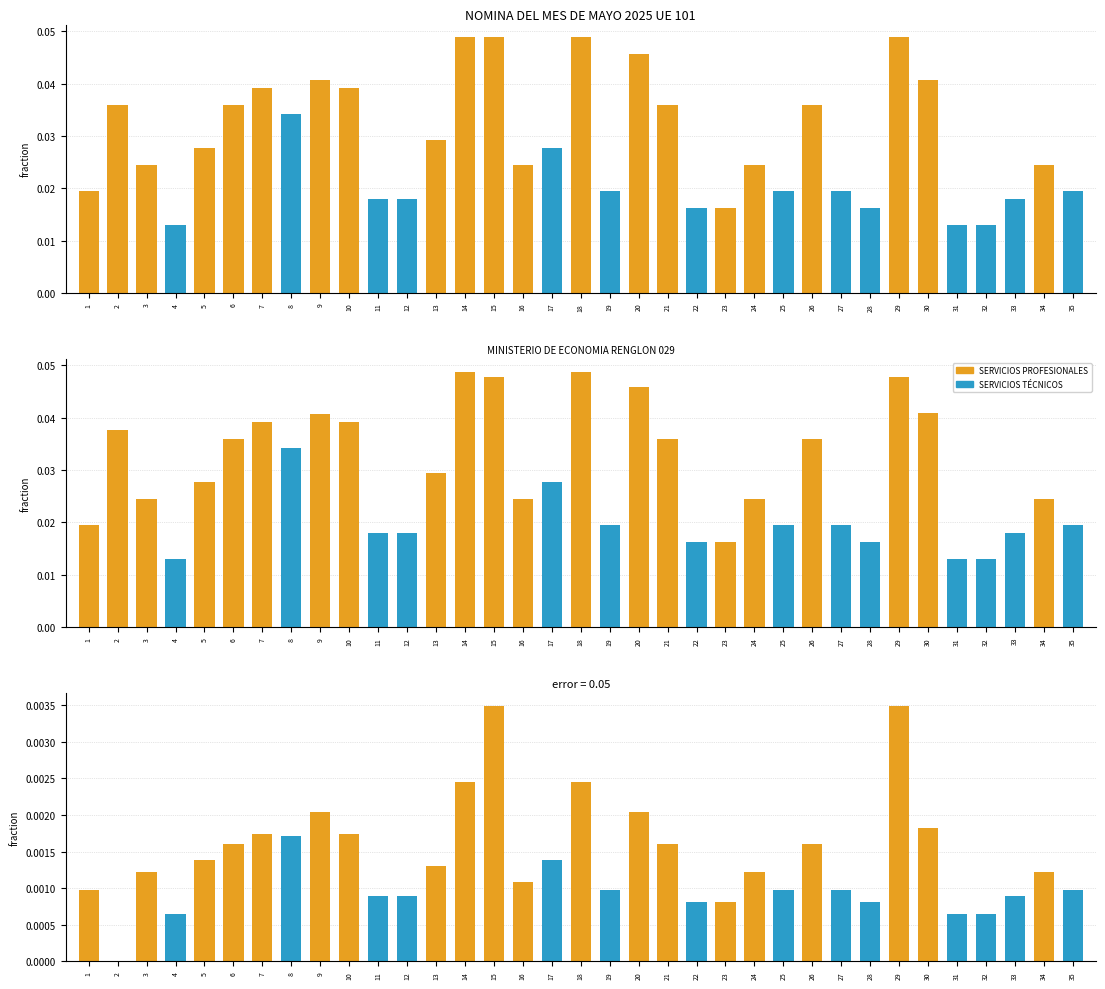

How many categories are shown in the chart?

35